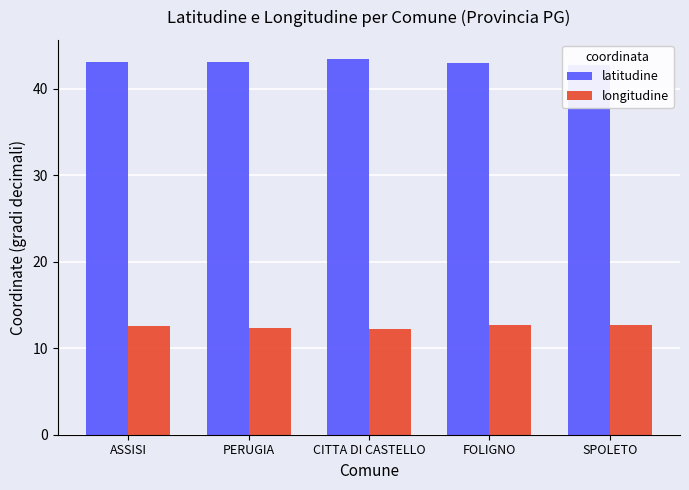

Does the chart contain stacked bars?

No